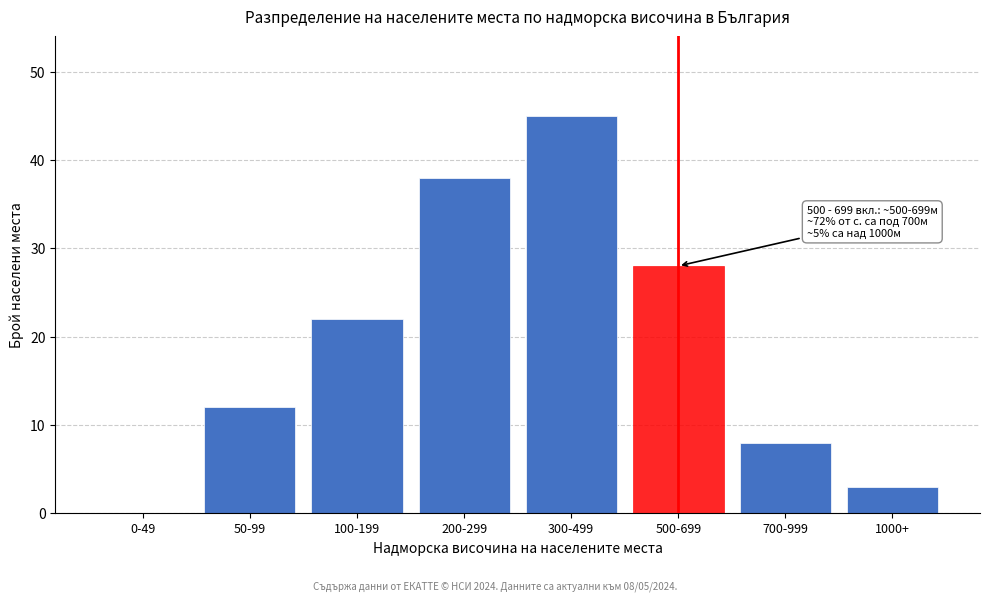

Reading right to left, transcribe all the data shown in this chart.

1000+=3	700-999=8	500-699=28	300-499=45	200-299=38	100-199=22	50-99=12	0-49=0